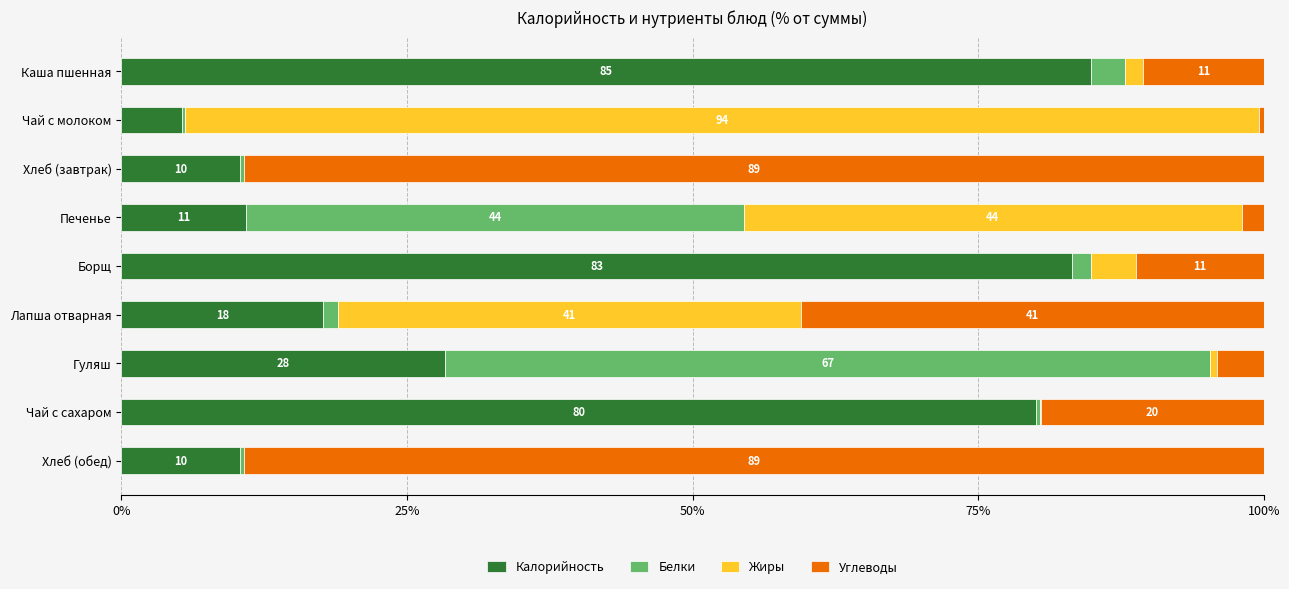

What are all the series names shown in the legend?

Калорийность, Белки, Жиры, Углеводы